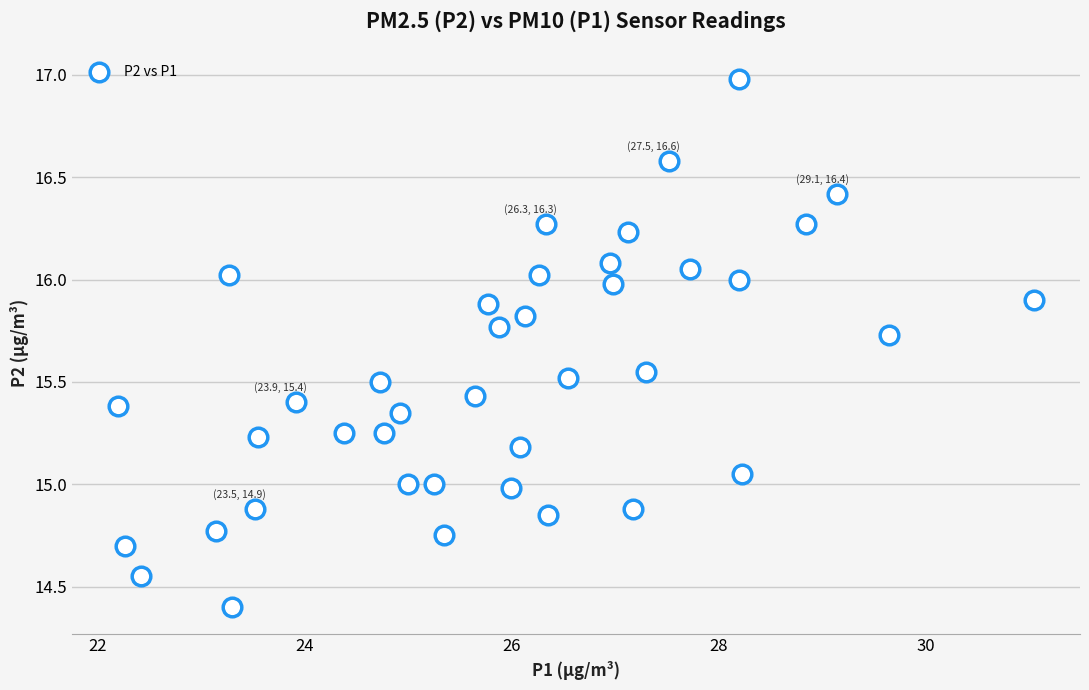

What is the range of X values (max minus min)?

8.9